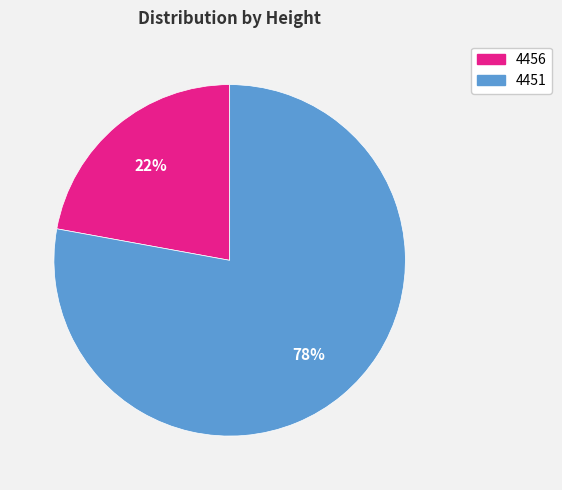

Does any single category account for the majority?

Yes